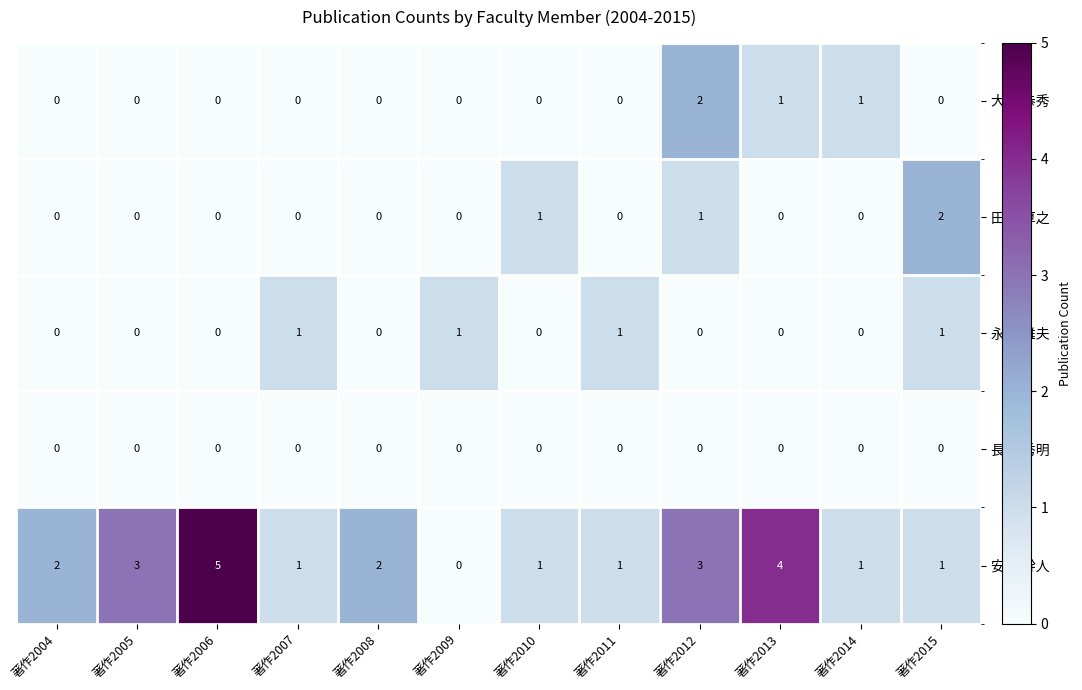

Is it true that 永瀬 雅夫 equals 1 at 著作2015?

True